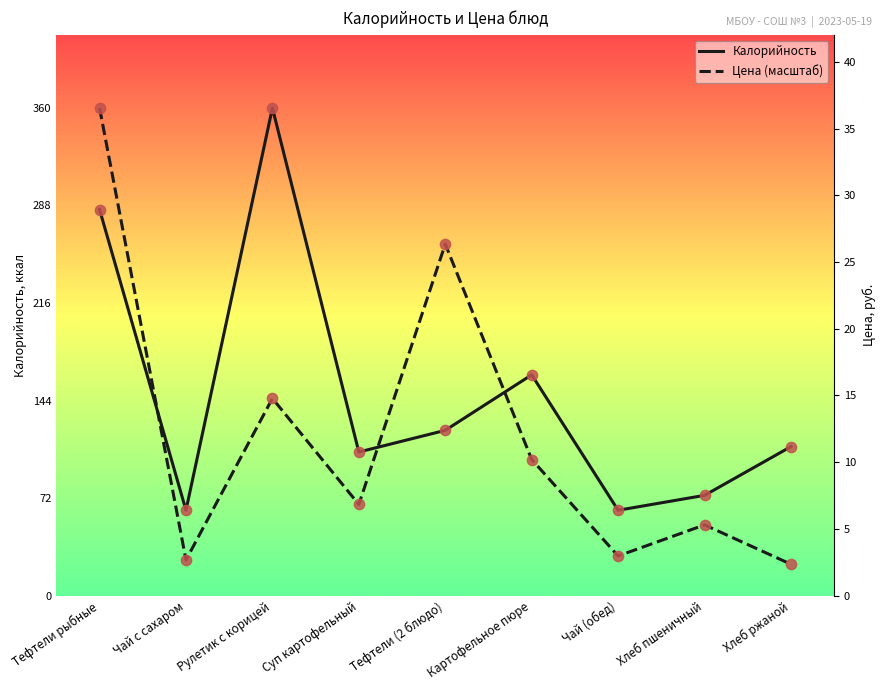

Which series contains the highest Y value?

Калорийность